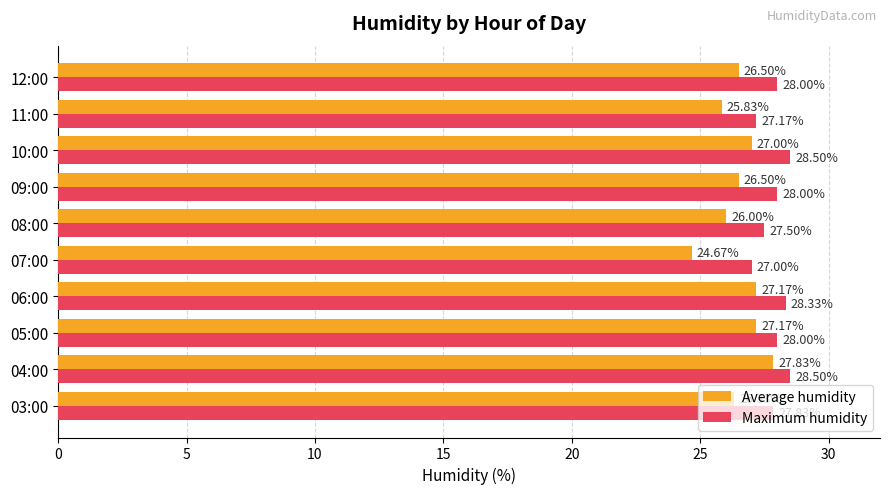

Count the number of data series in this chart.

2